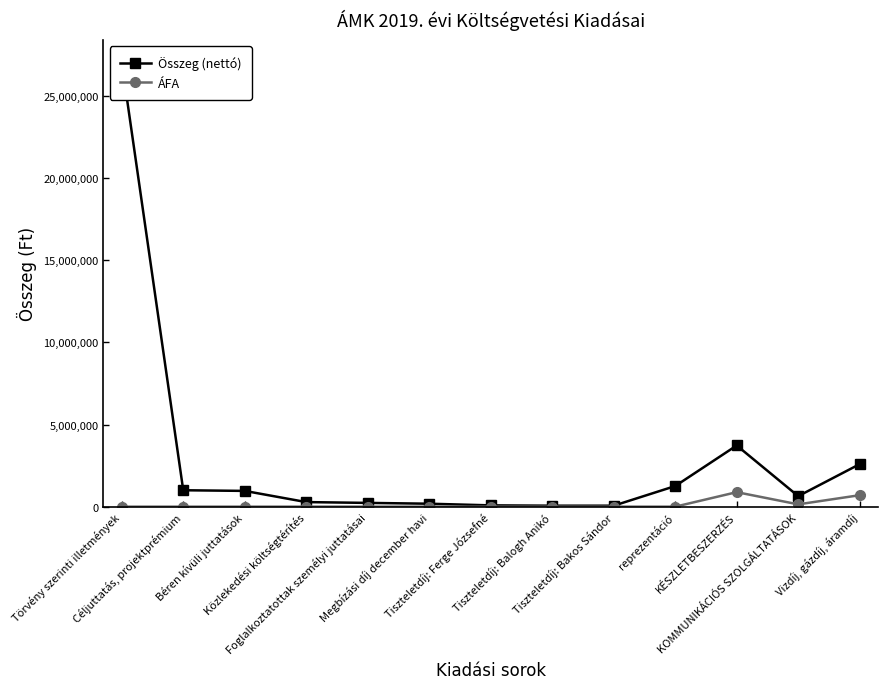

Between Megbízási díj december havi and KÉSZLETBESZERZÉS, which series saw the biggest shift?

Összeg (nettó)